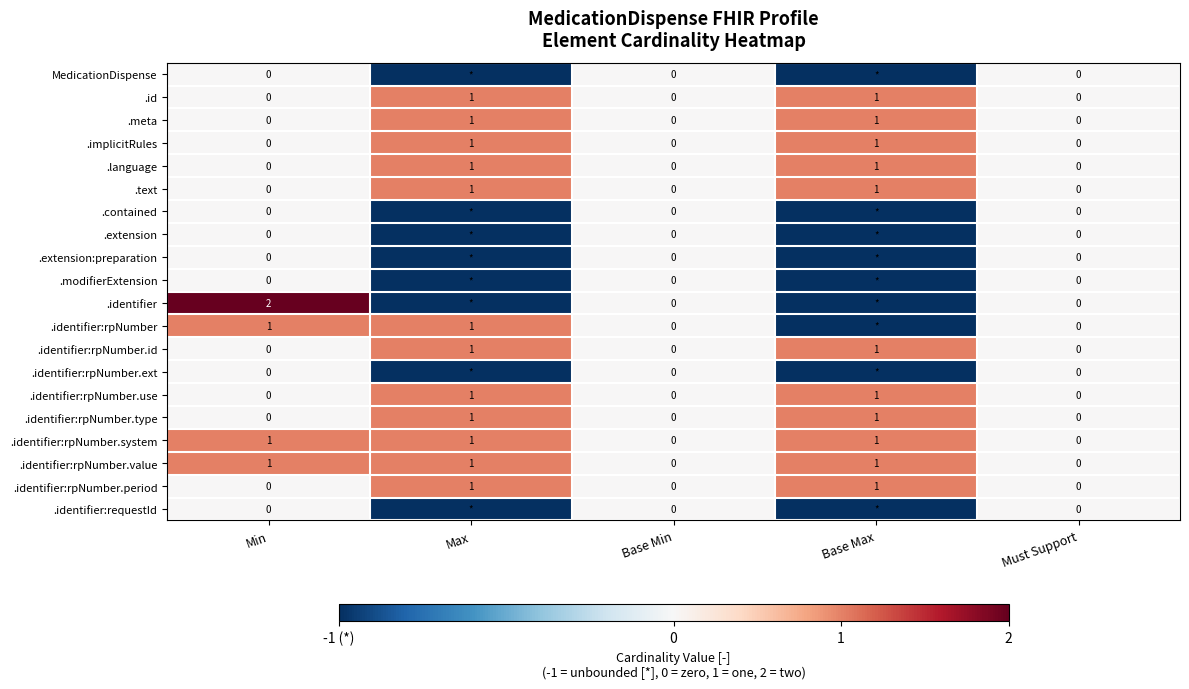

Is the value of .implicitRules at Max greater than the value of .modifierExtension at Min?

Yes